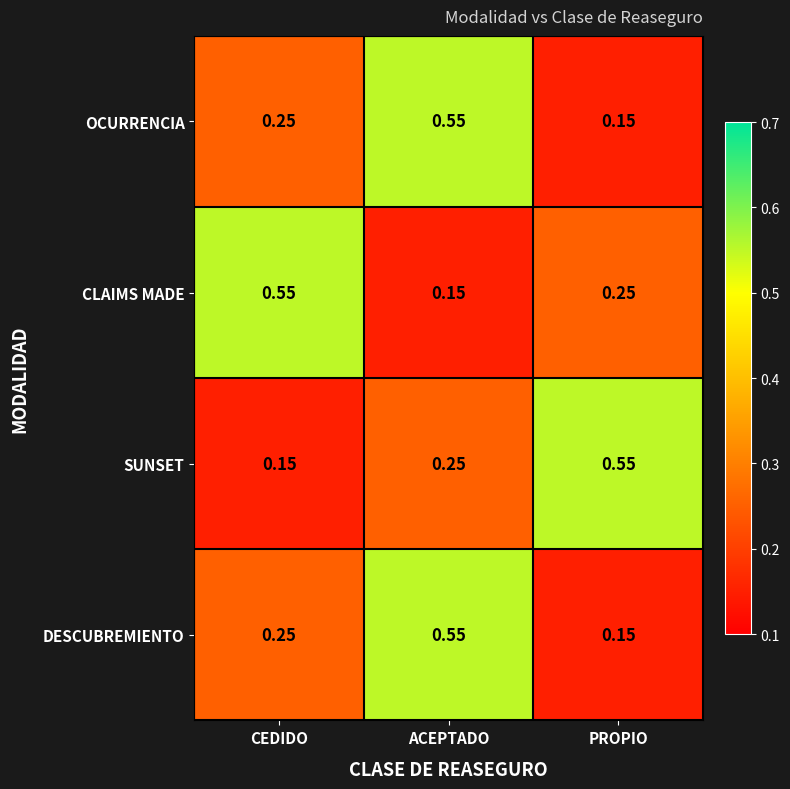

At which category is the sum across all series the highest?

ACEPTADO